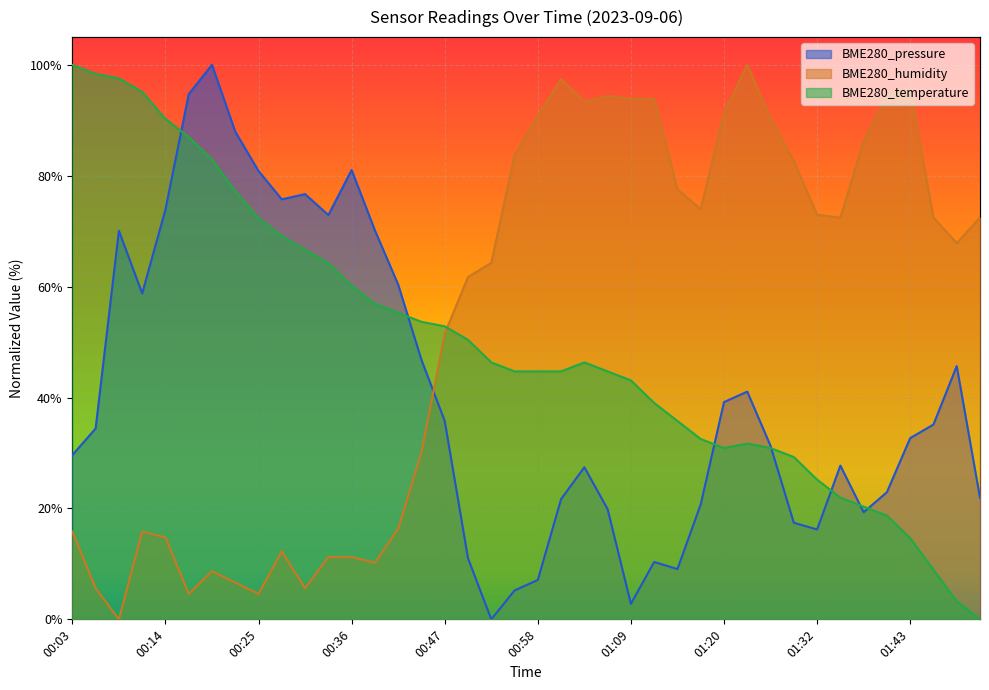

The BME280_humidity series shows 33.6 at 00:50. True or false?

False